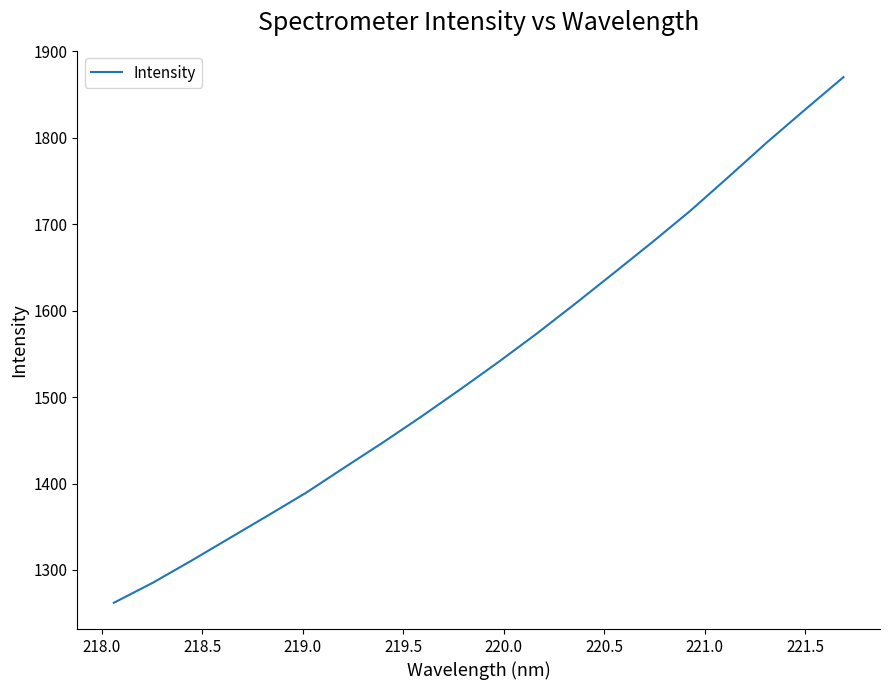

What is the maximum value shown in the chart?

1870.2